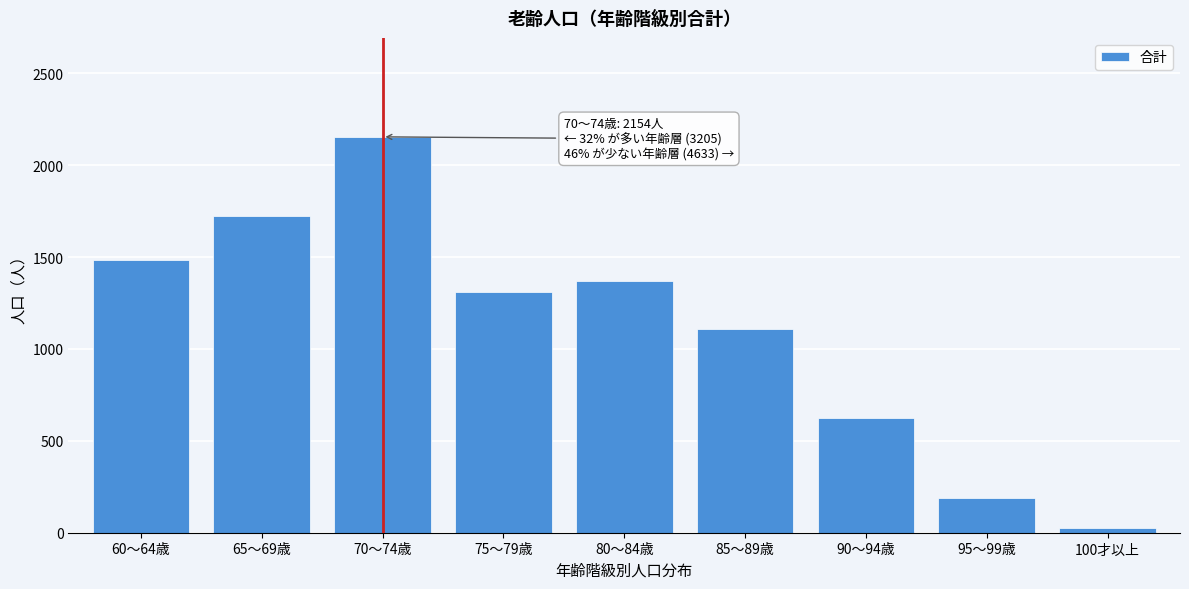

Reading right to left, list all the values displayed in this chart.

28	188	624	1110	1372	1311	2154	1722	1483